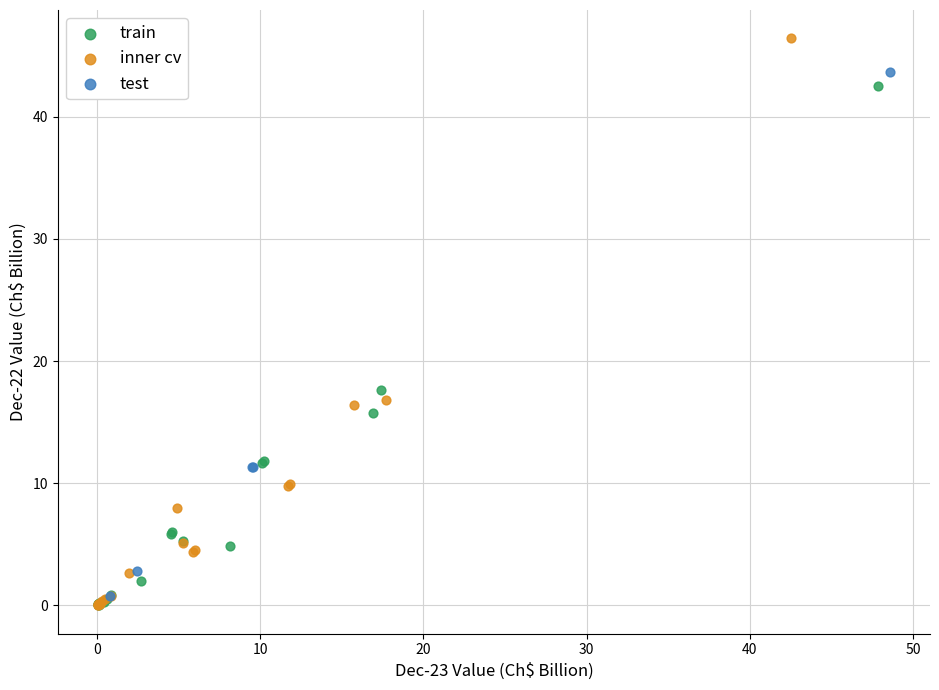

Which series has the widest spread of Y values?

inner cv